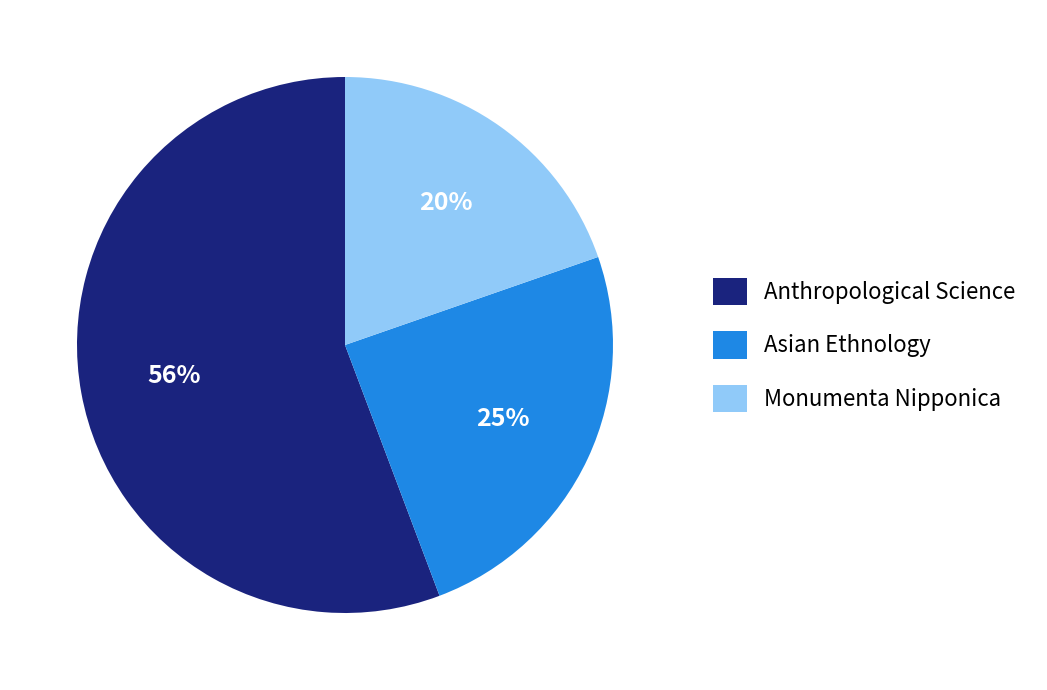

True or false: Monumenta Nipponica accounts for 11% of the total.

False